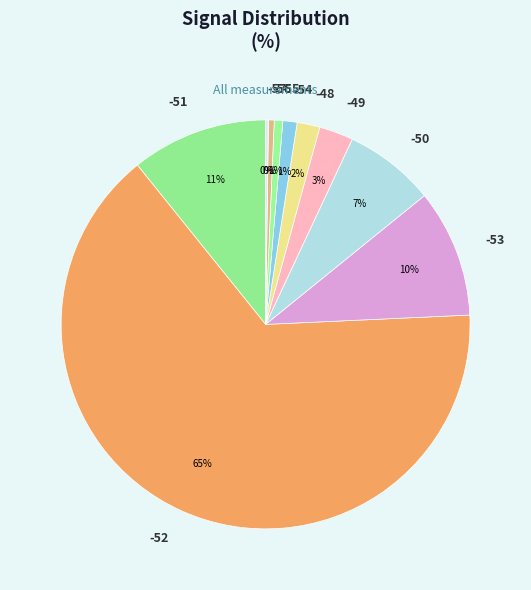

Is -56 the majority of the pie?

No